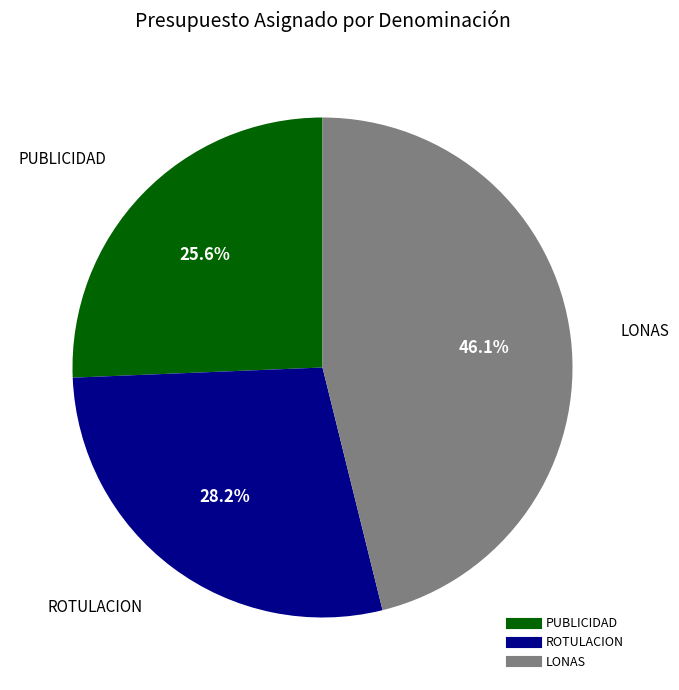

Is the sum of LONAS and PUBLICIDAD greater than half?

Yes